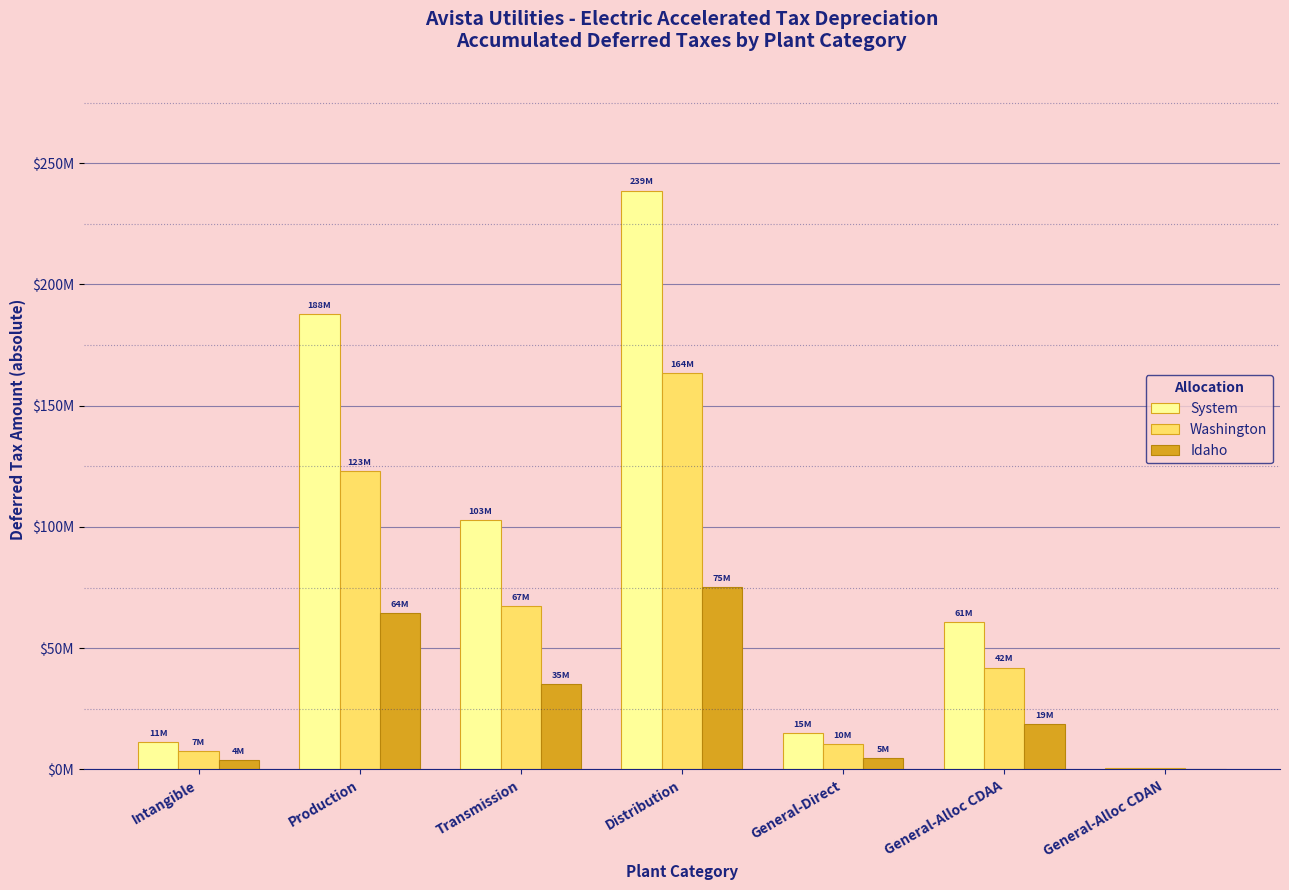

What are all the series names shown in the legend?

System, Washington, Idaho